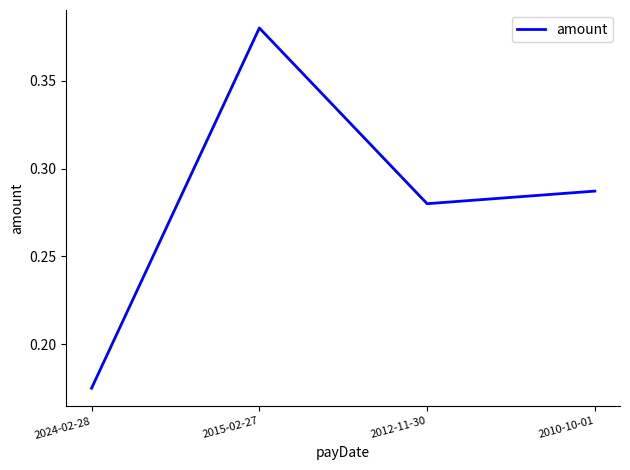

Which label corresponds to the smallest value in the chart?

2024-02-28